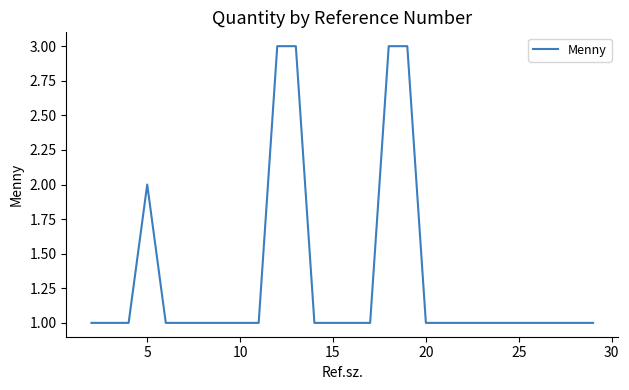

What is the greatest value displayed?

3